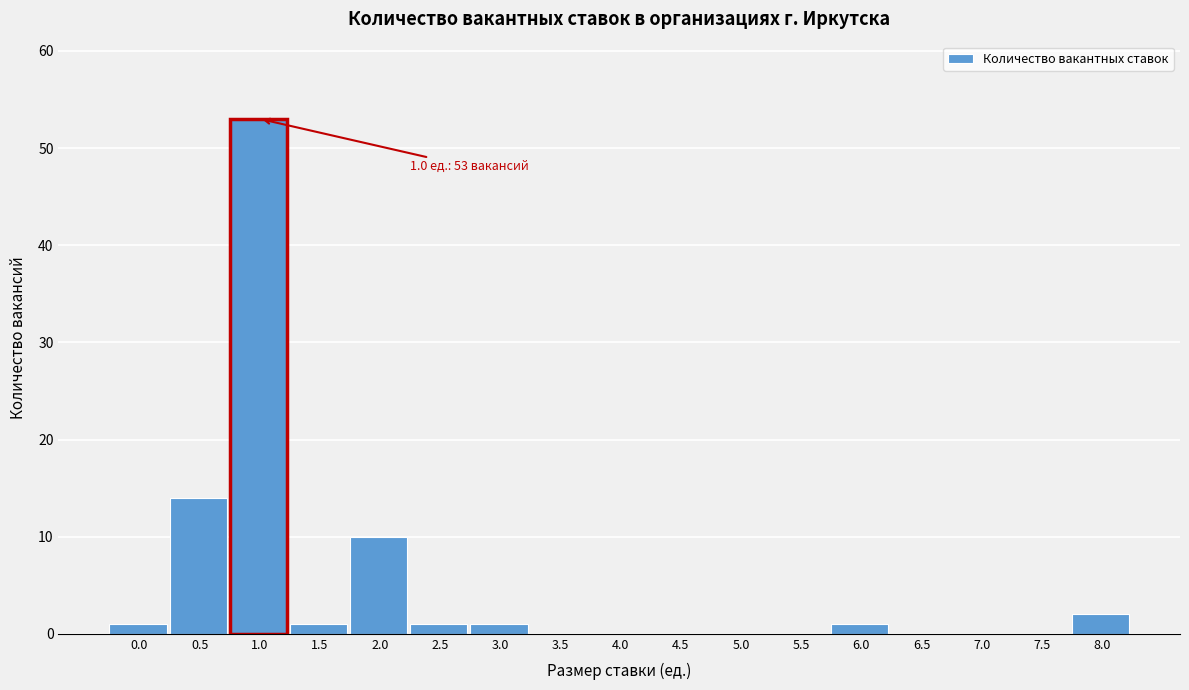

Reading left to right, list all the values displayed in this chart.

0.0=1	0.5=14	1.0=53	1.5=1	2.0=10	2.5=1	3.0=1	3.5=0	4.0=0	4.5=0	5.0=0	5.5=0	6.0=1	6.5=0	7.0=0	7.5=0	8.0=2